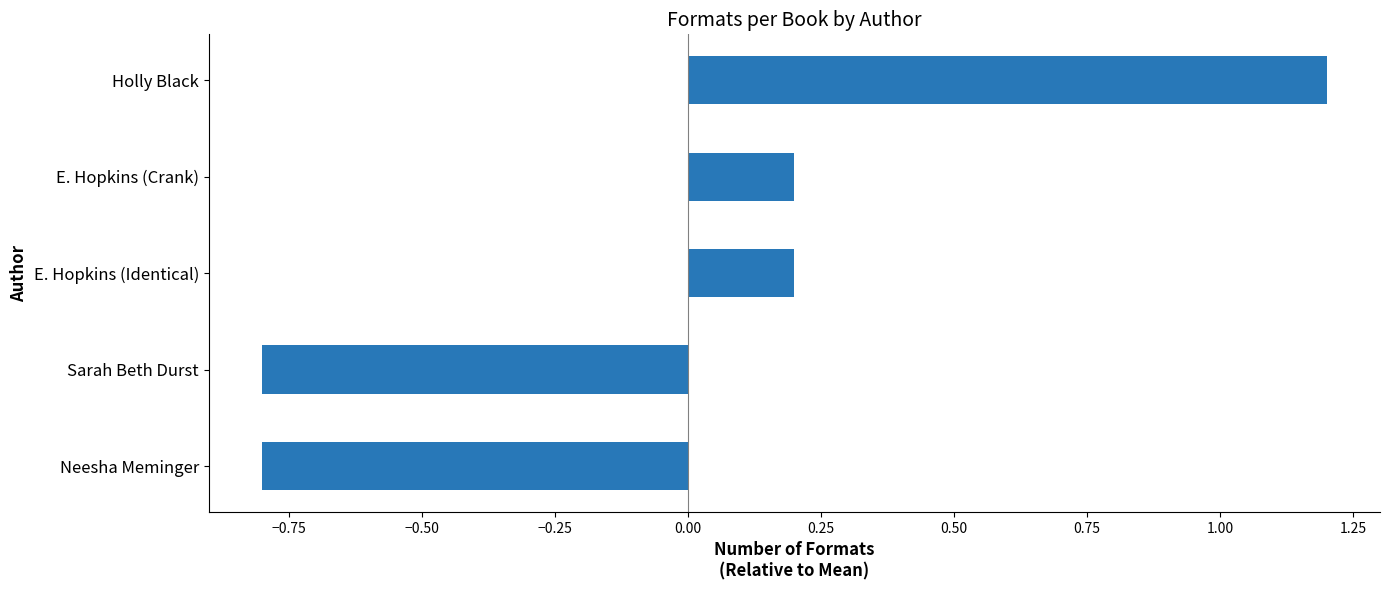

The value at Neesha Meminger is -0.8. True or false?

True